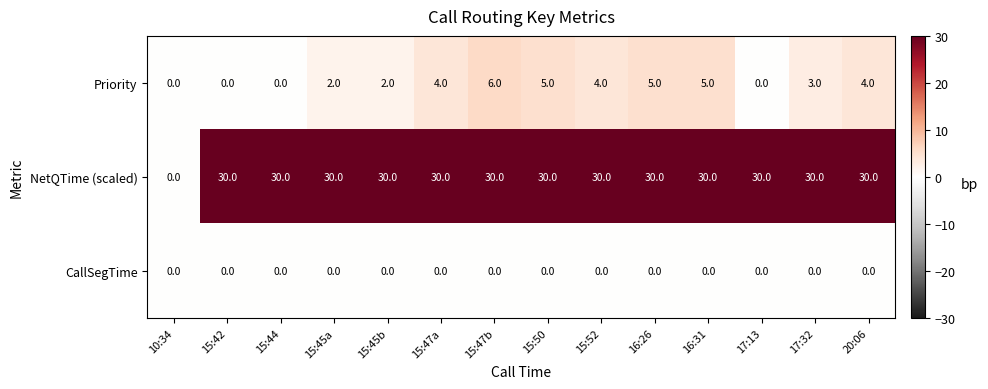

Which series has the largest total across all categories?

NetQTime (scaled)